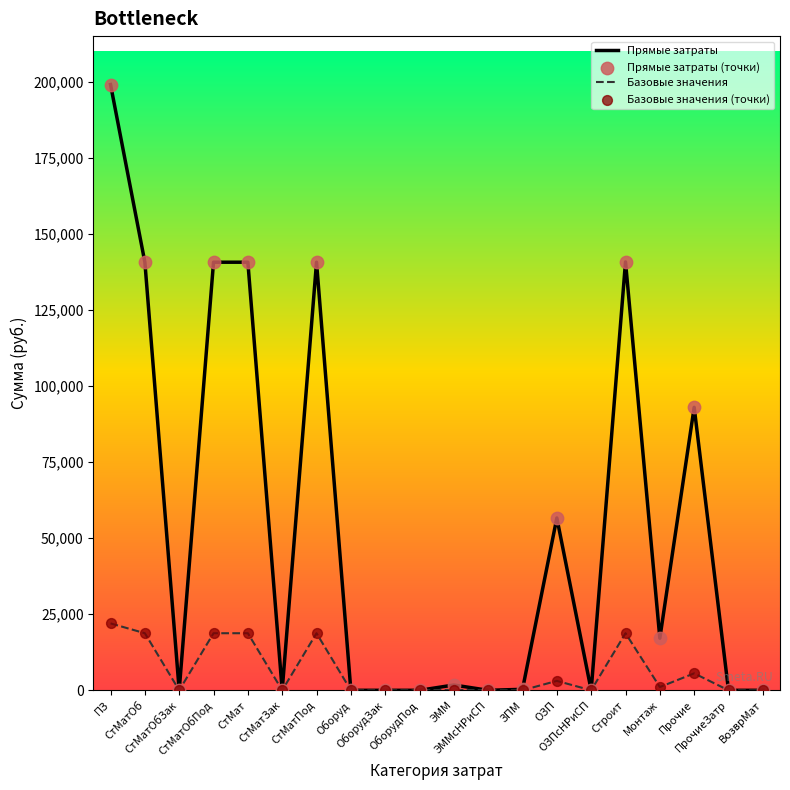

Which series has the largest range (max minus min)?

Прямые затраты